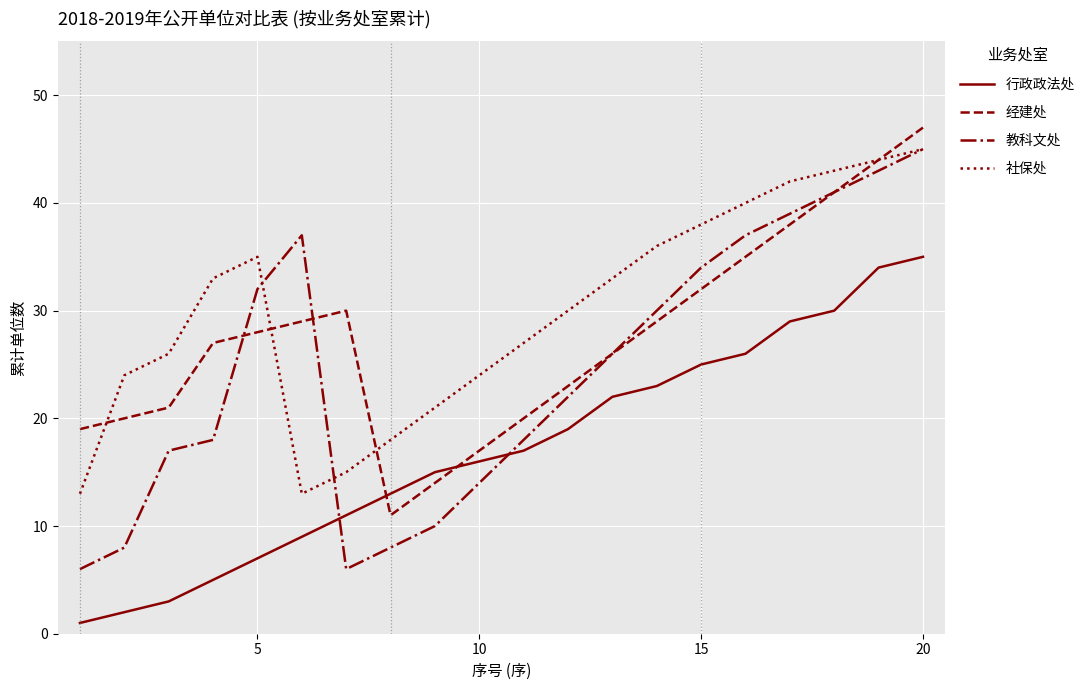

Rank the series by their average value, from lowest to highest.

行政政法处, 教科文处, 经建处, 社保处